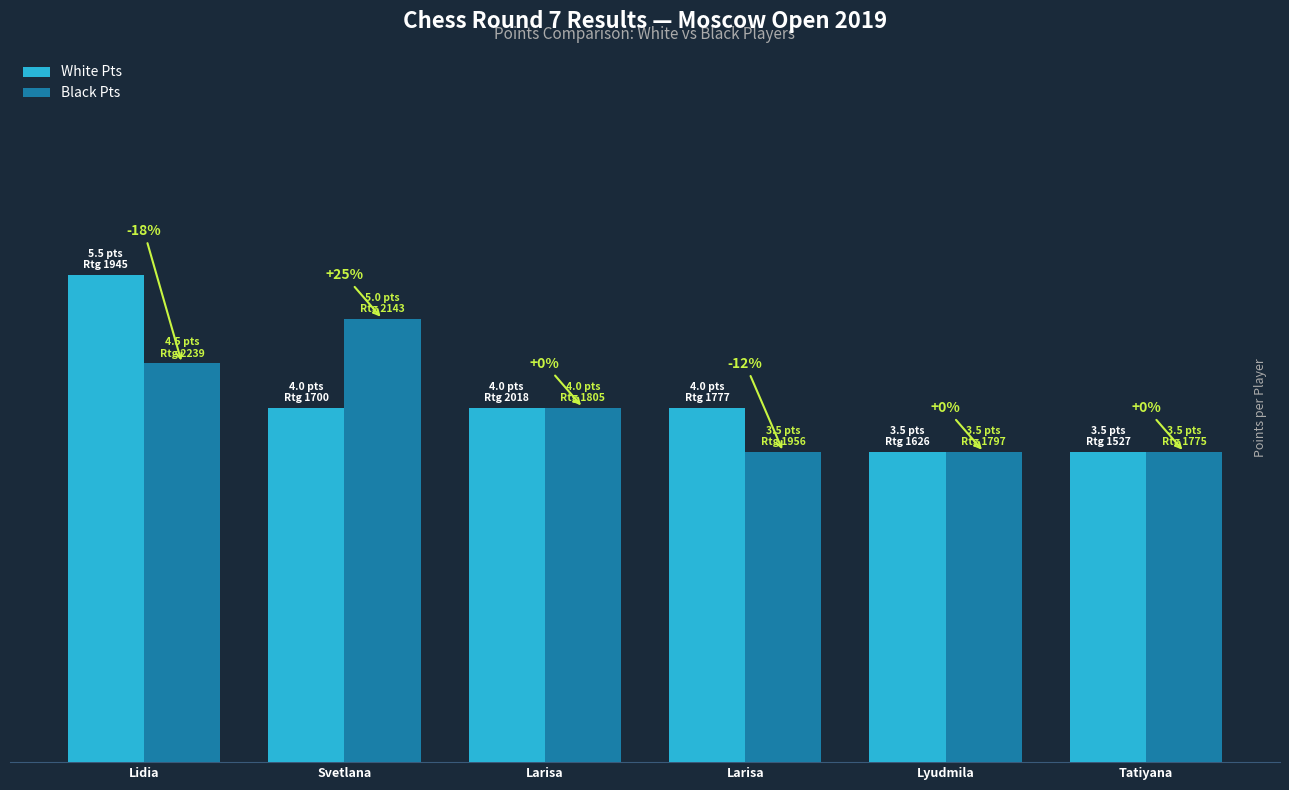

Are the bars grouped side by side (vs. stacked)?

Yes